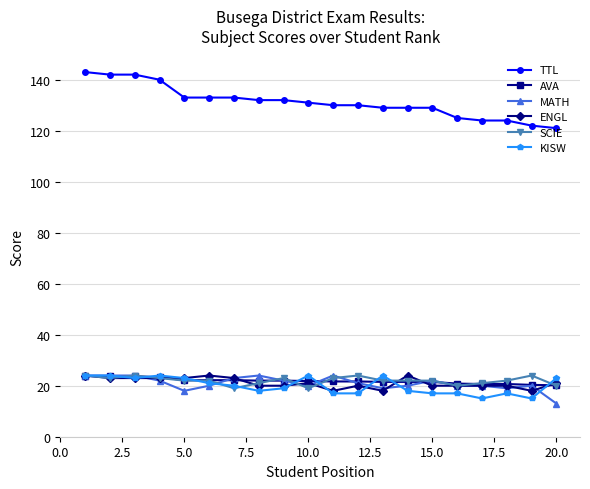

Which series has the largest range (max minus min)?

TTL